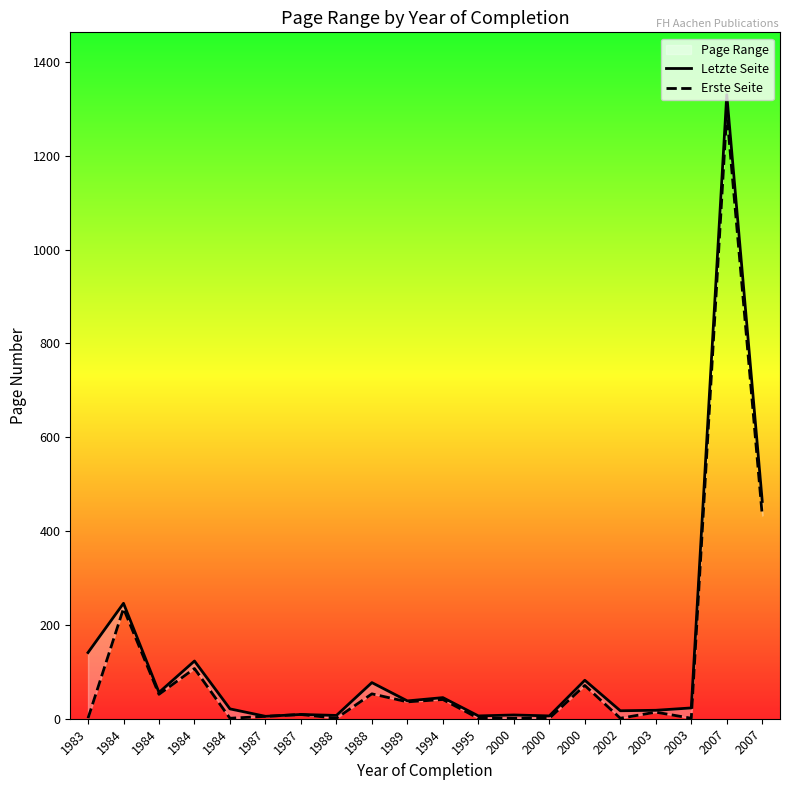

The value of Letzte Seite at 1987 is 14.8. True or false?

False